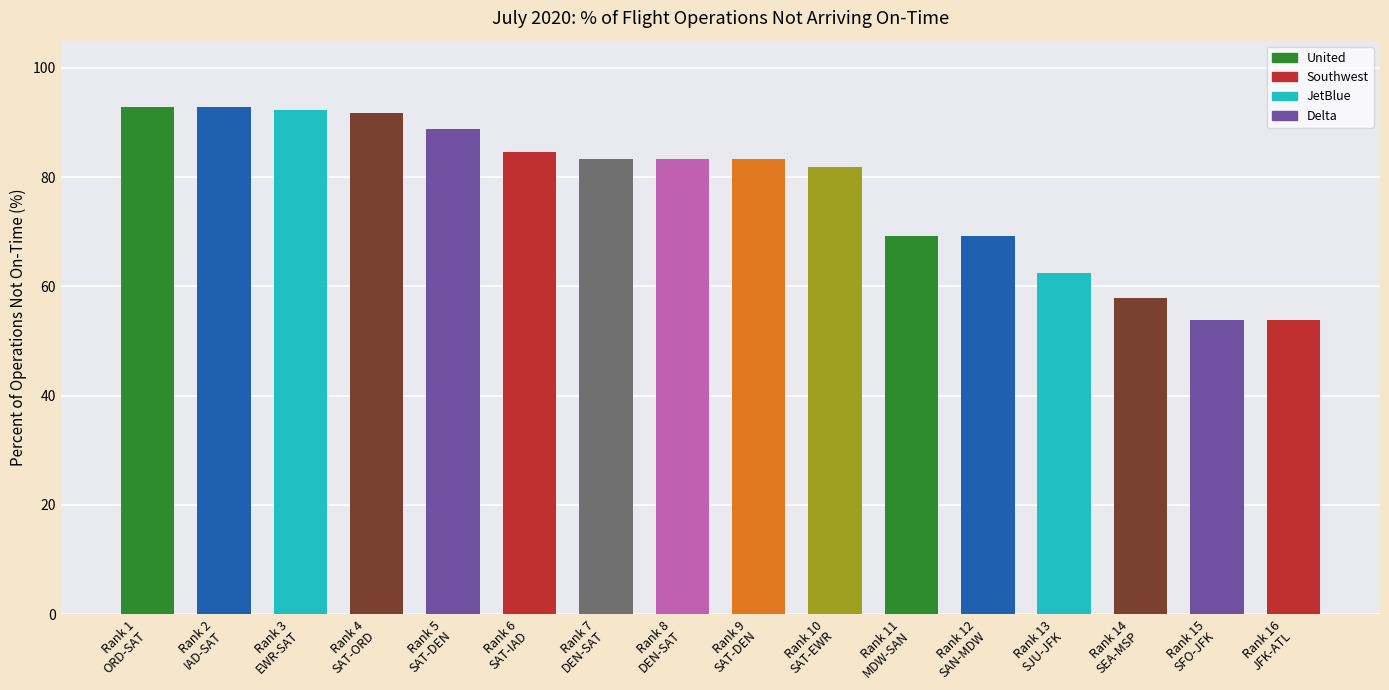

Reading left to right, what are all the values shown in this chart?

92.9	92.9	92.3	91.7	88.9	84.6	83.3	83.3	83.3	81.8	69.2	69.2	62.5	57.9	53.9	53.9